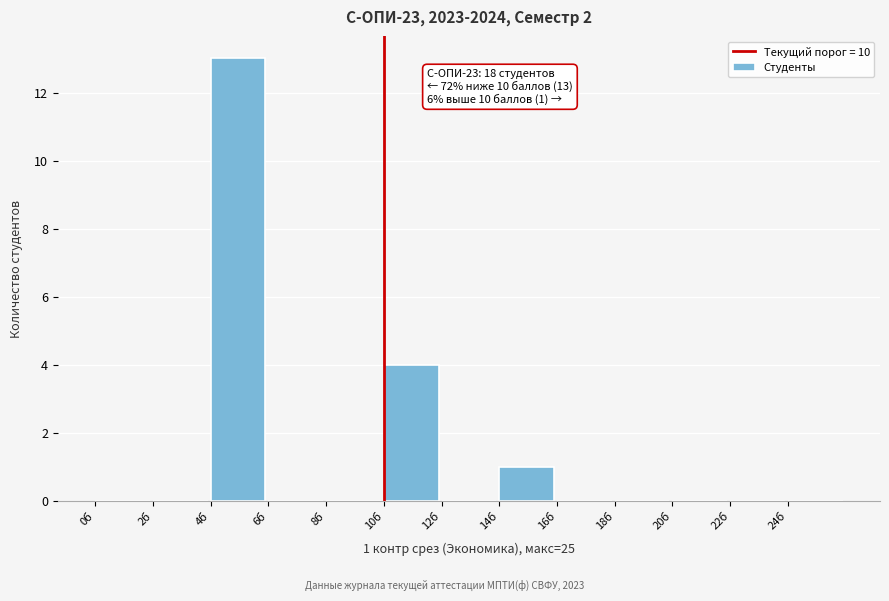

Over which range of the x-axis is the bar tallest?

4 to 6